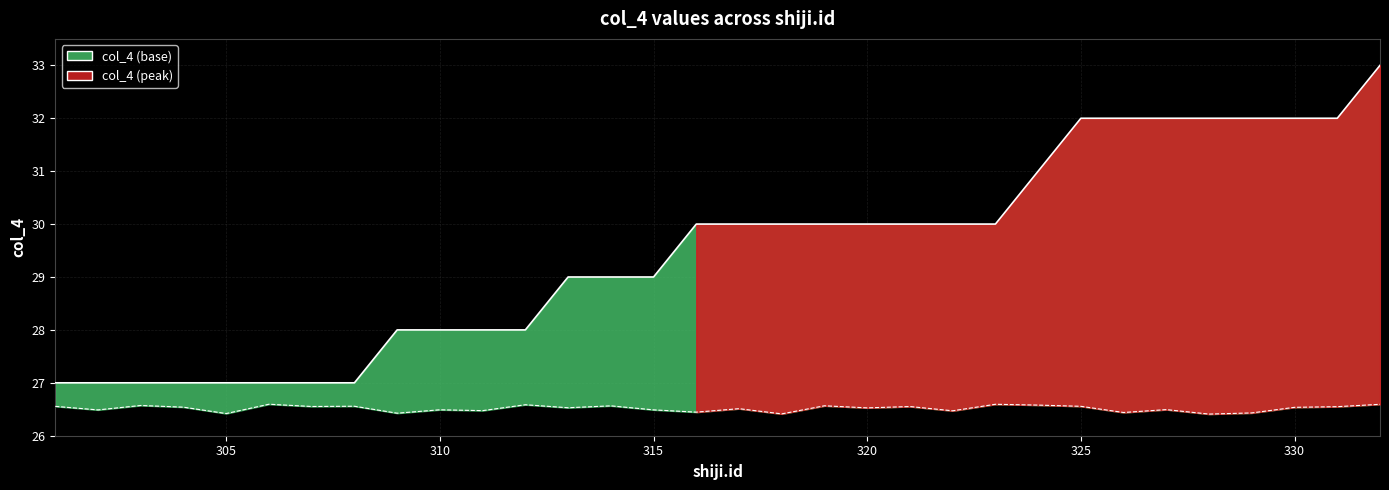

The value at 324 is 31. True or false?

True